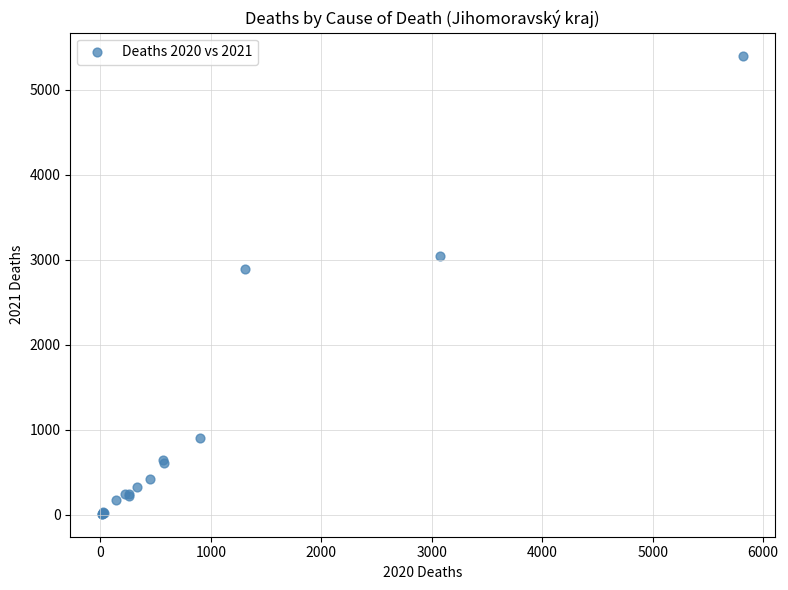

What Y value in the scatter plot is closest to 2708?

2891